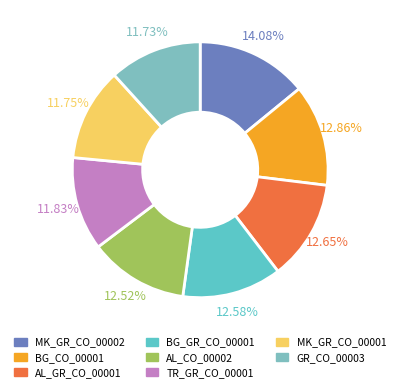

To the nearest percent, what is the combined percentage of AL_GR_CO_00001 and BG_GR_CO_00001?

25%